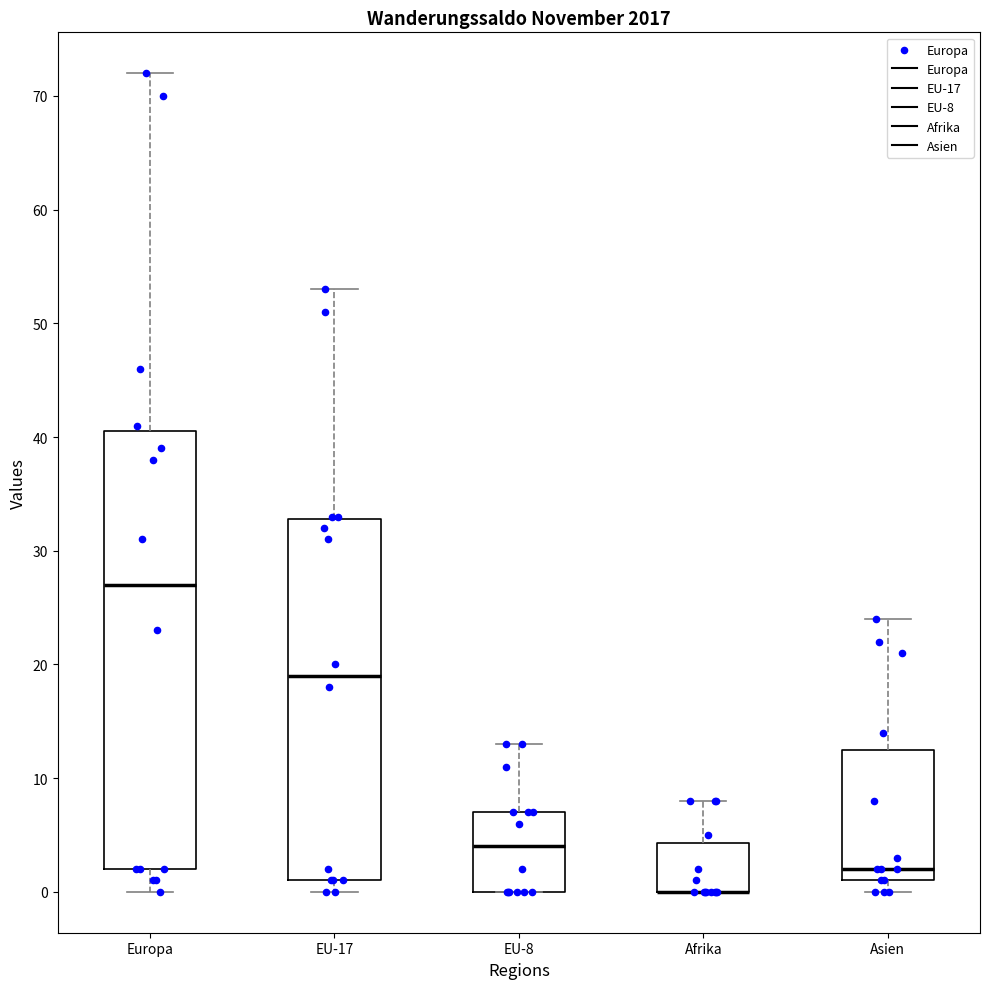

Reading left to right, transcribe this box plot: for each box, give where its median line is, the range the box spans, and where its two whiskers end, as read against the y-axis. The values are not printed on the chart, so give them approximately, as read against the axis.

Europa: median 27, box 2 to 41, whiskers 0 to 72
EU-17: median 19, box 1 to 33, whiskers 0 to 53
EU-8: median 4, box 0 to 7, whiskers 0 to 13
Afrika: median 0 (drawn on the box's lower edge), box 0 to 4, whiskers 0 to 8
Asien: median 2, box 1 to 13, whiskers 0 to 24